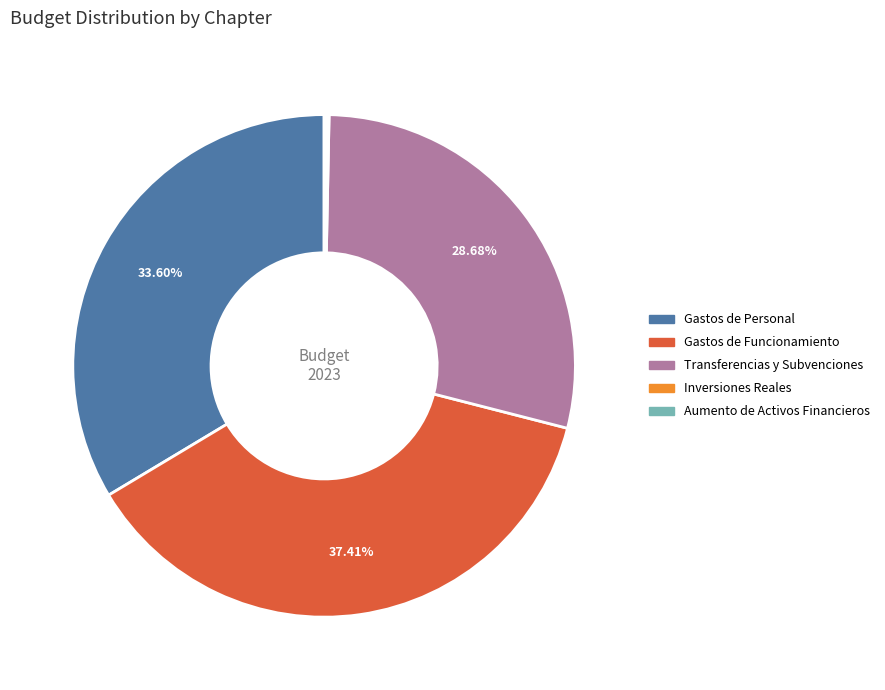

Does any single category account for the majority?

No